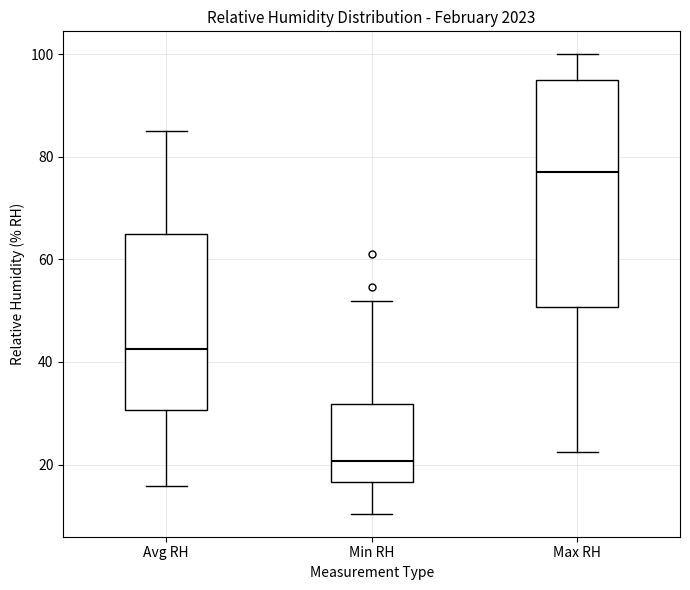

Comparing the boxes themselves (not the whiskers), which one is the tallest?

Max RH